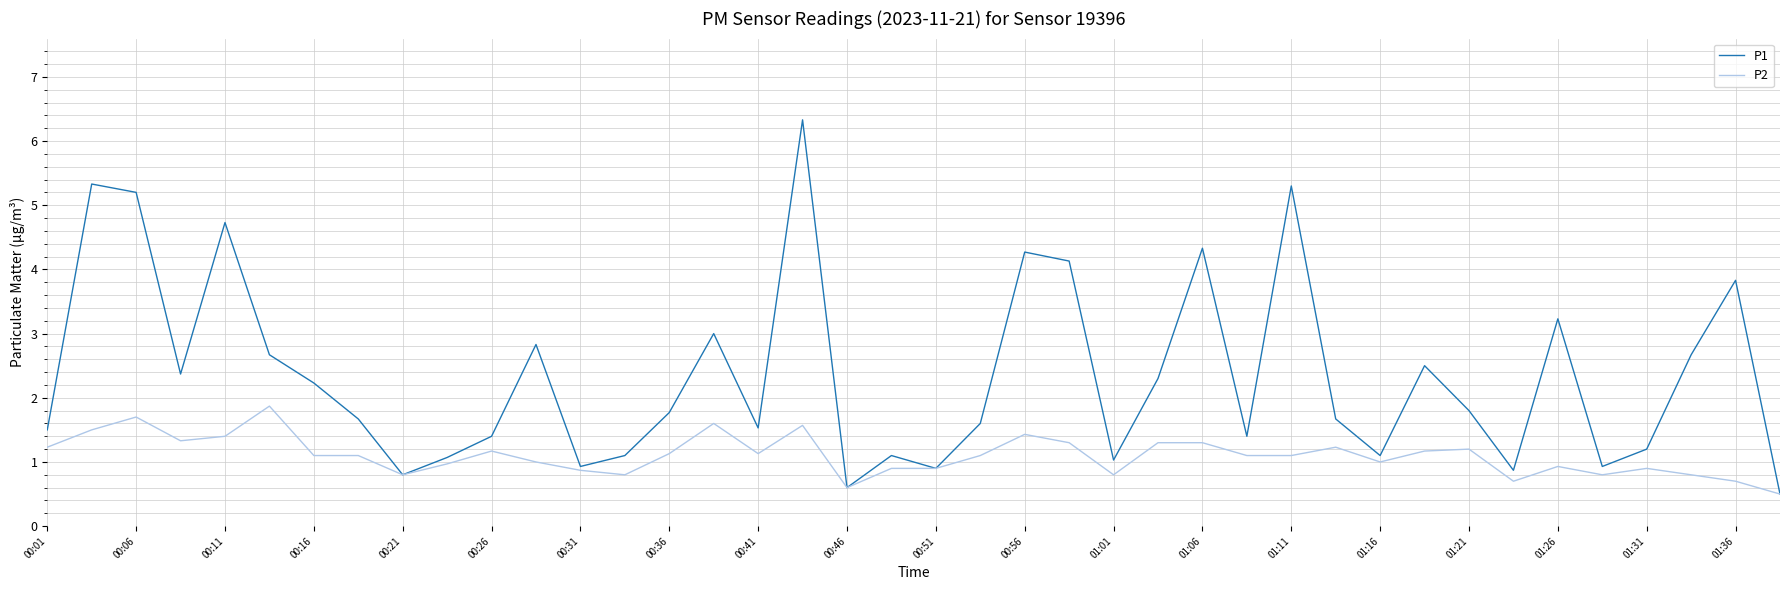

How many distinct data groups are displayed?

2